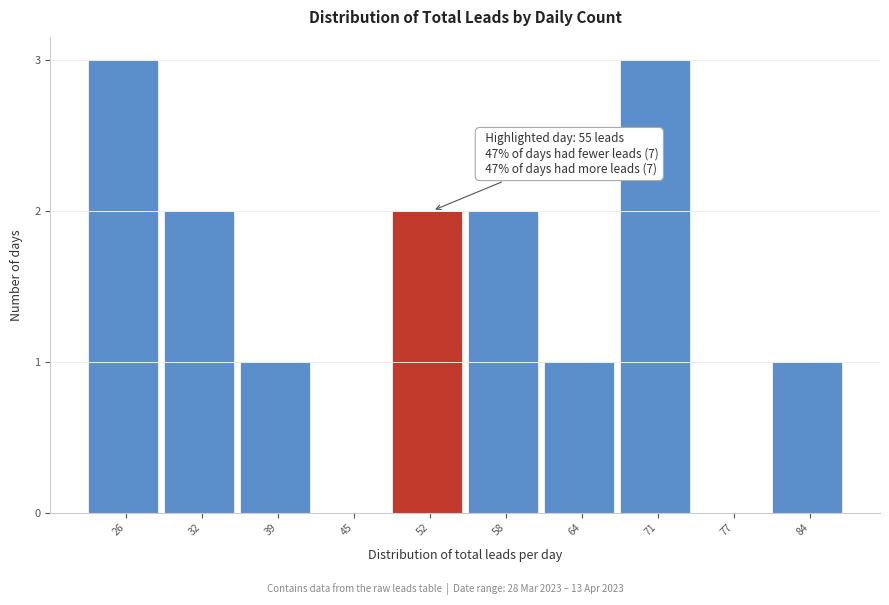

Reading left to right, list all the values displayed in this chart.

26=3	32=2	39=1	45=0	52=2	58=2	64=1	71=3	77=0	84=1